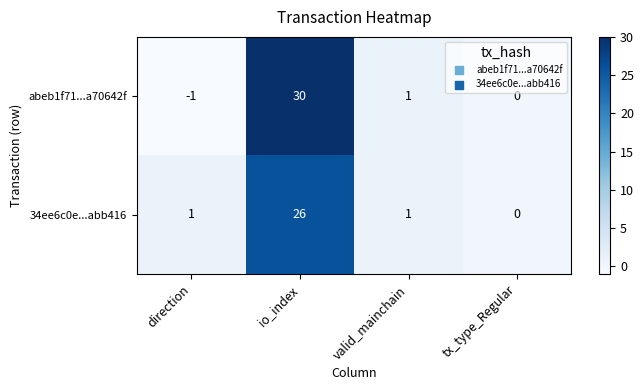

Reading left to right, extract all data points from this chart.

abeb1f71...a70642f: -1	30	1	0
34ee6c0e...abb416: 1	26	1	0